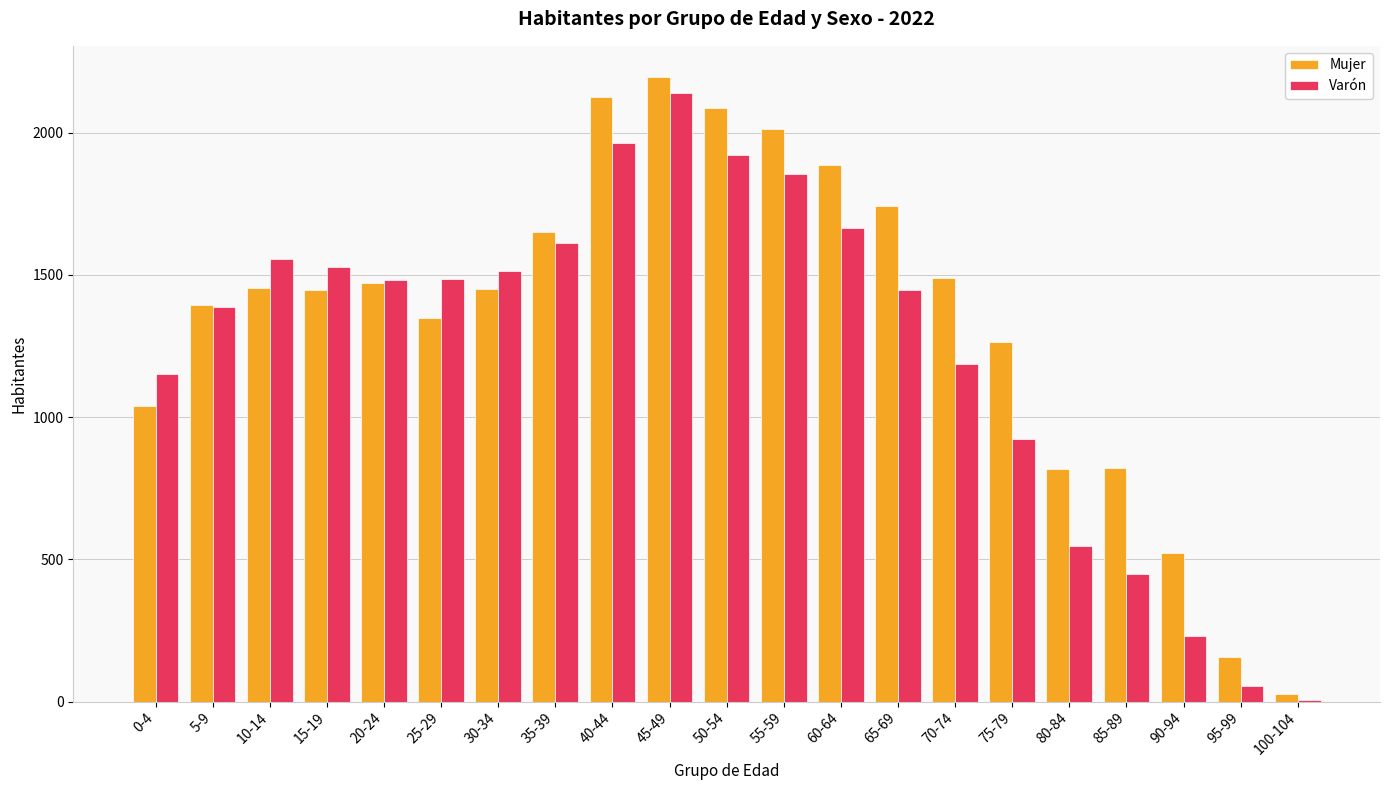

The value of Mujer at 25-29 is 2403. True or false?

False